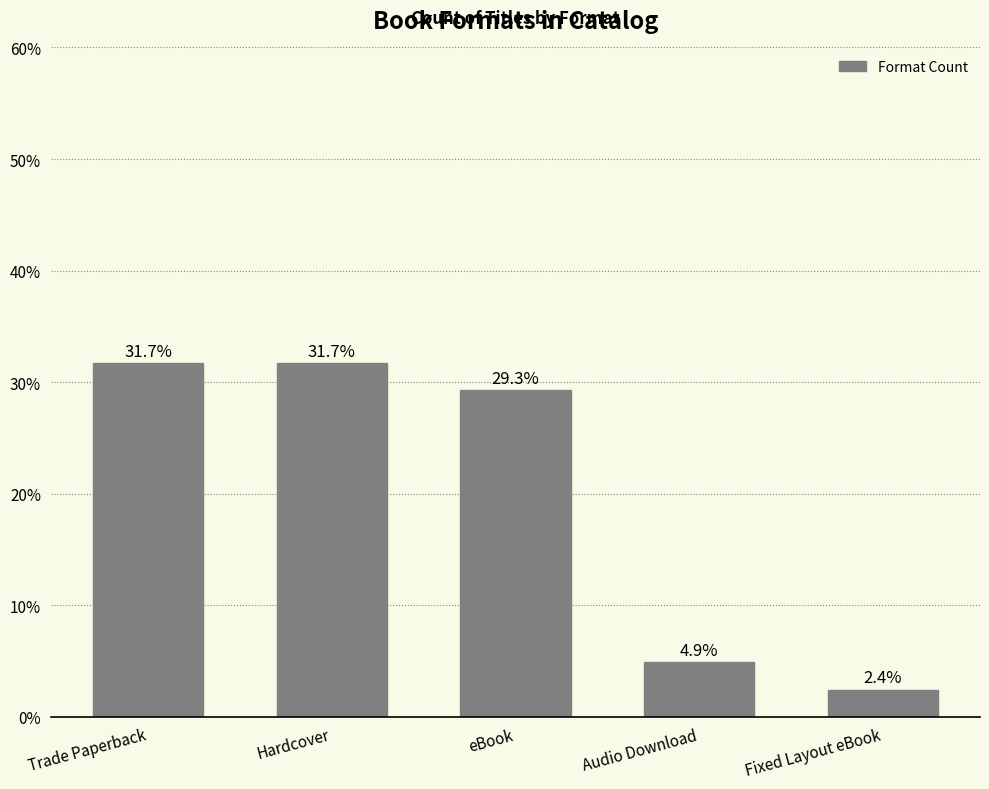

Where is the data nearest to the value 17?

Audio Download